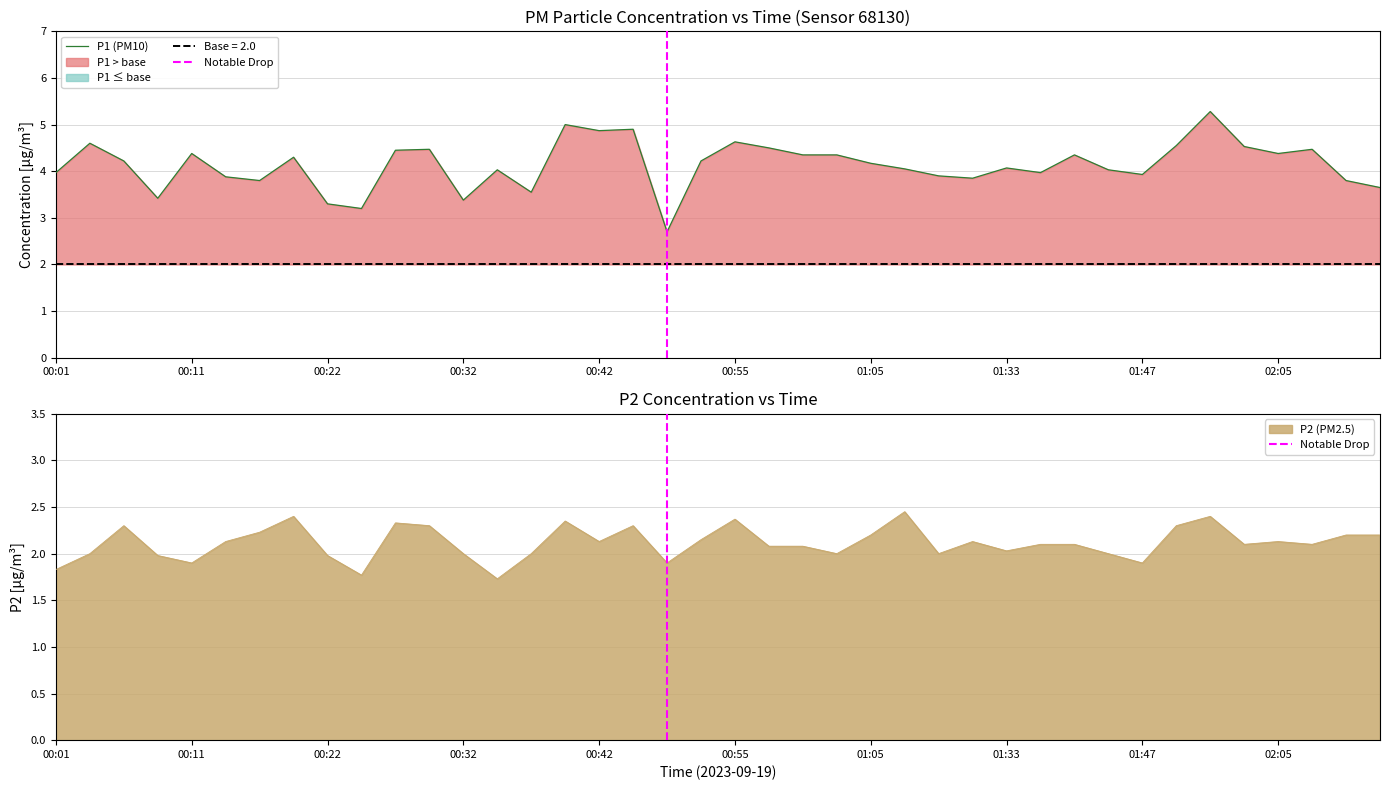

What is the average value of the P2 series?

2.1